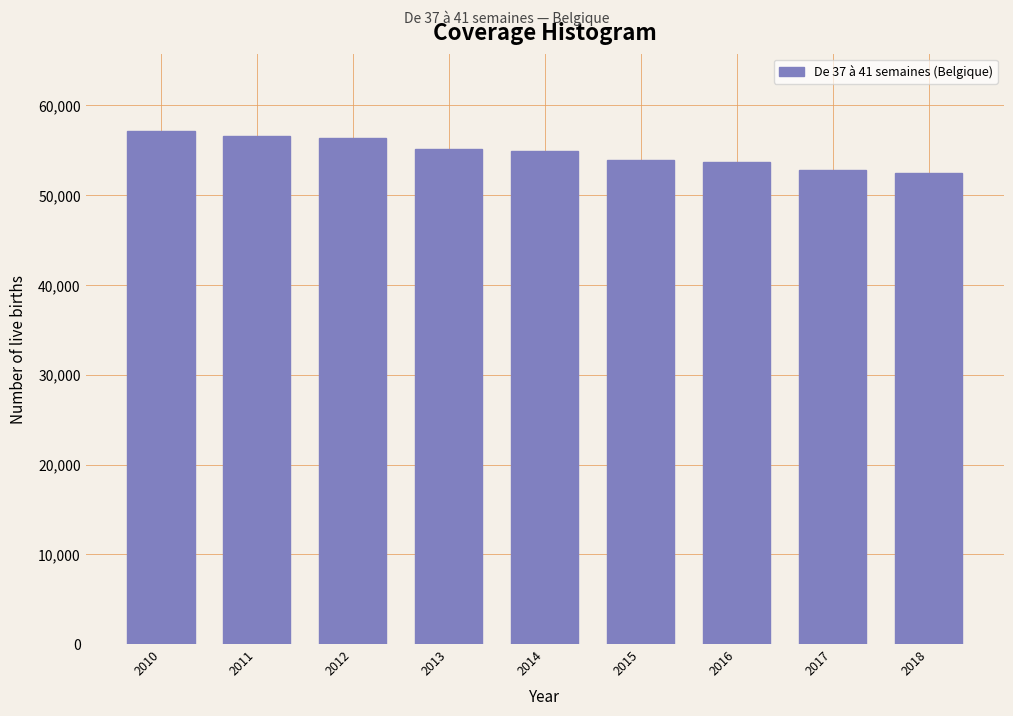

What is the greatest value displayed?

57194